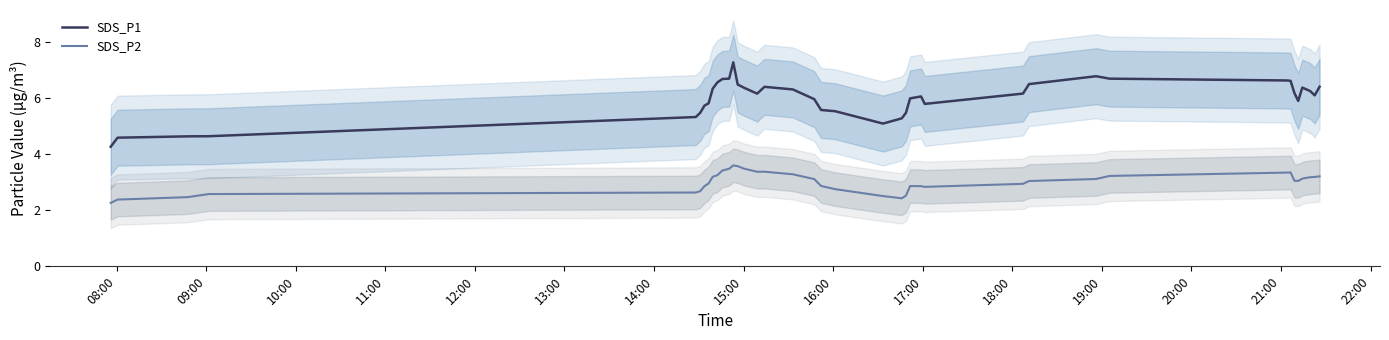

True or false: SDS_P1 and SDS_P2 cross at least once.

False